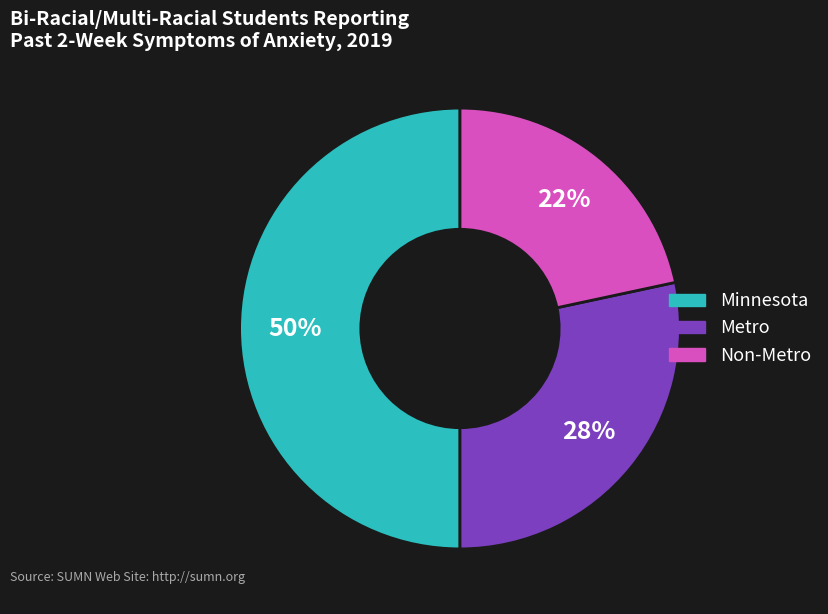

Which has a higher value, Minnesota or Metro?

Minnesota